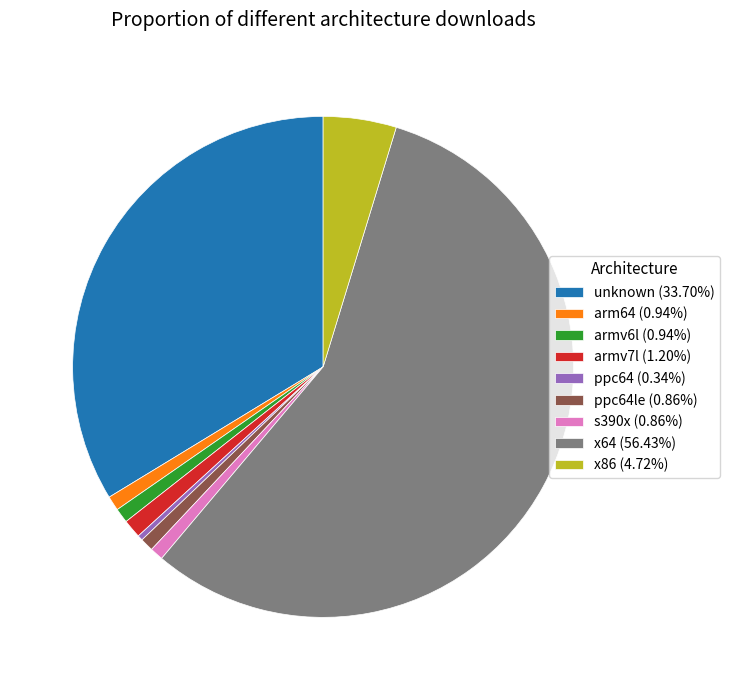

Is there any slice that represents more than half of the pie?

Yes